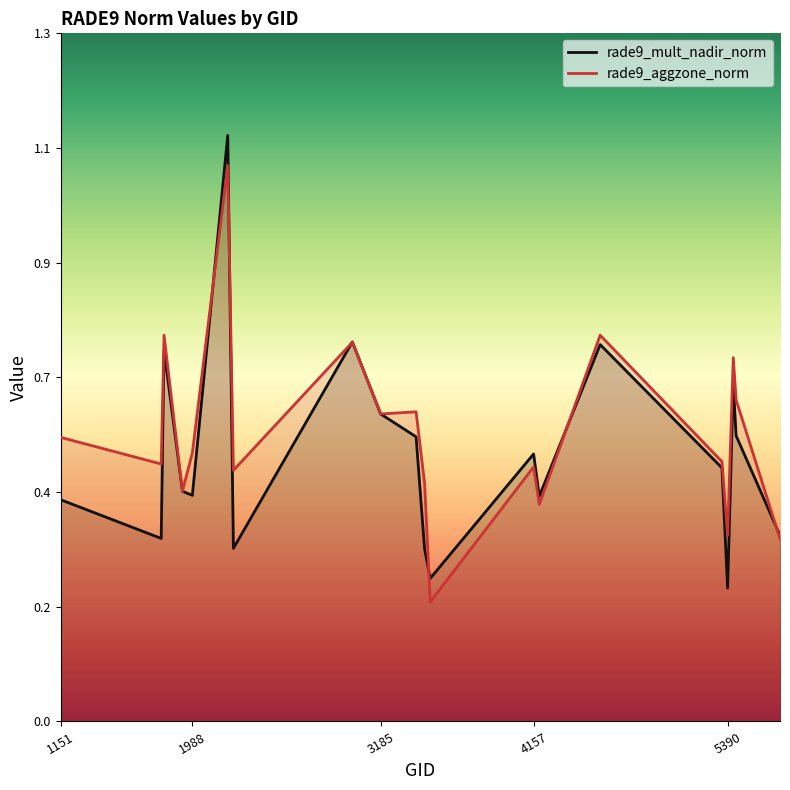

What is the value of the rade9_aggzone_norm point at the 4th from the left?

0.4